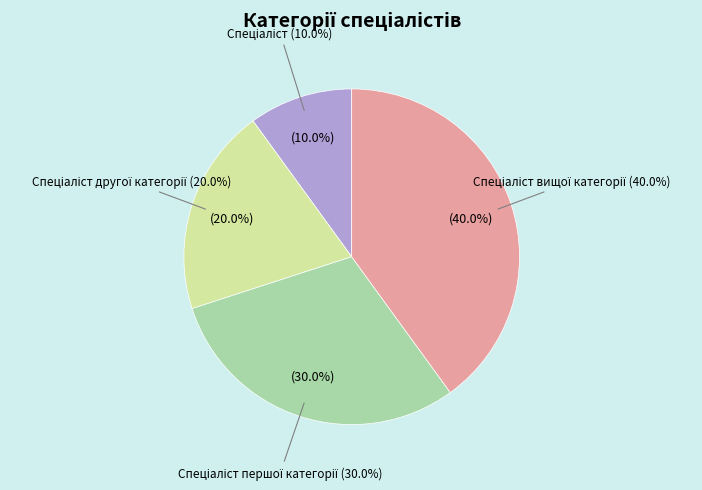

To the nearest percent, what is the difference between the Спеціаліст and Спеціаліст другої категорії slice percentages?

10%